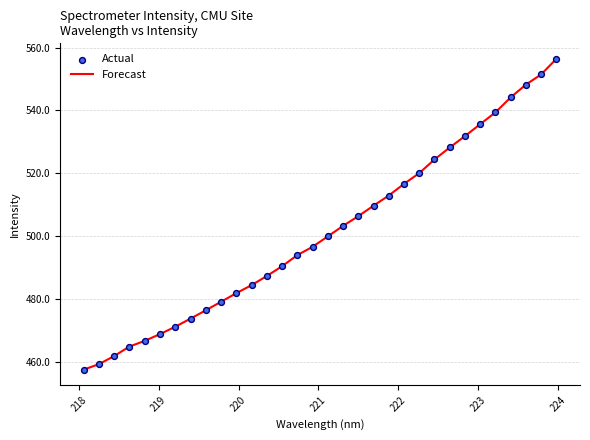

What is the difference between the maximum and minimum values?

98.9